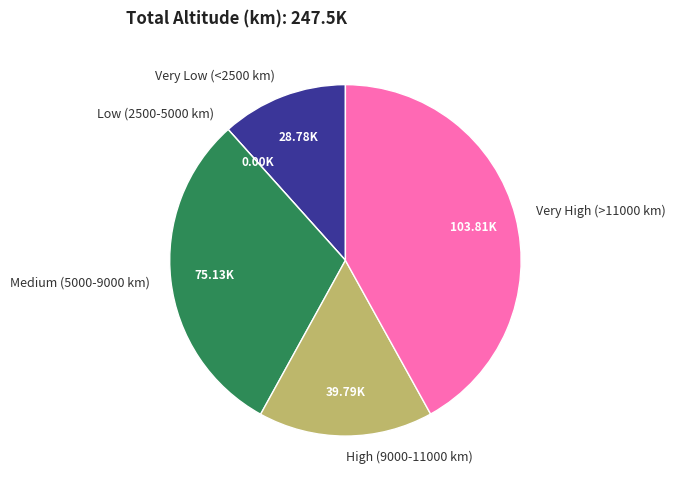

Between Very High (>11000 km) and Medium (5000-9000 km), which is larger?

Very High (>11000 km)